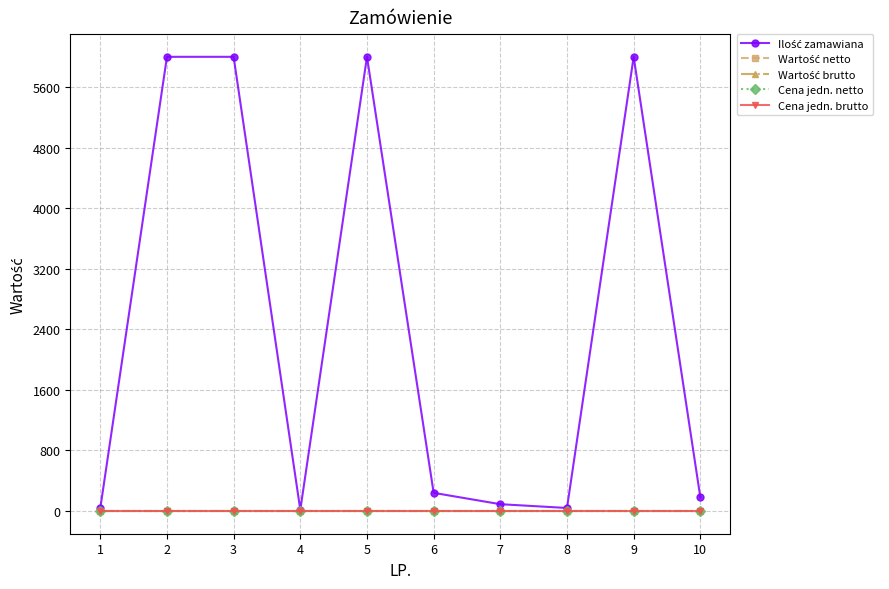

Is it true that Cena jedn. brutto equals 0 at 2?

True